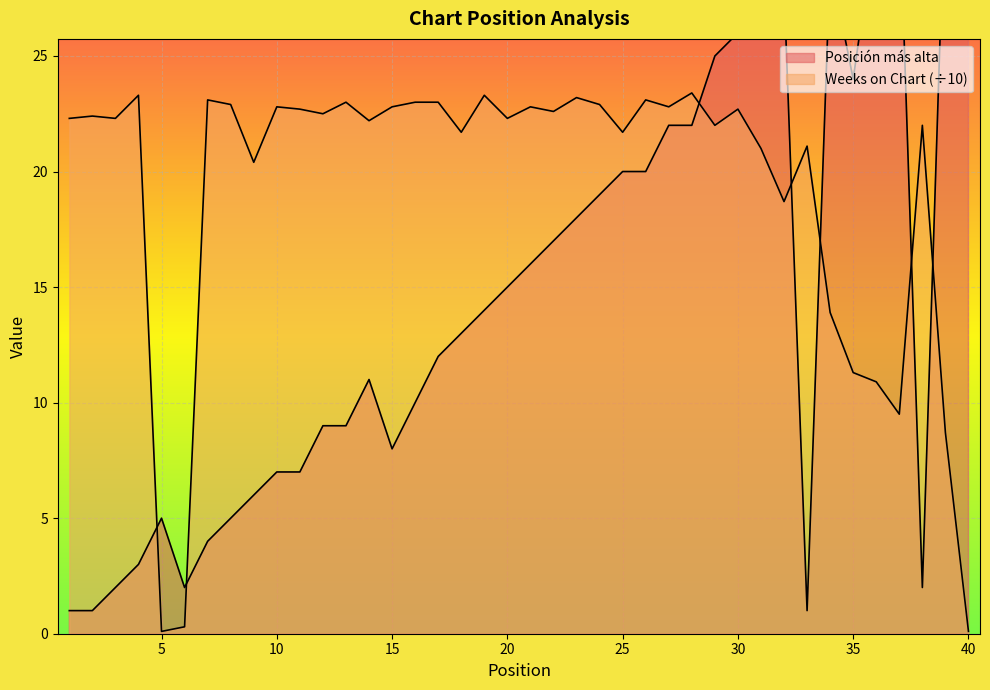

Where is the first local maximum for Posición más alta?

5